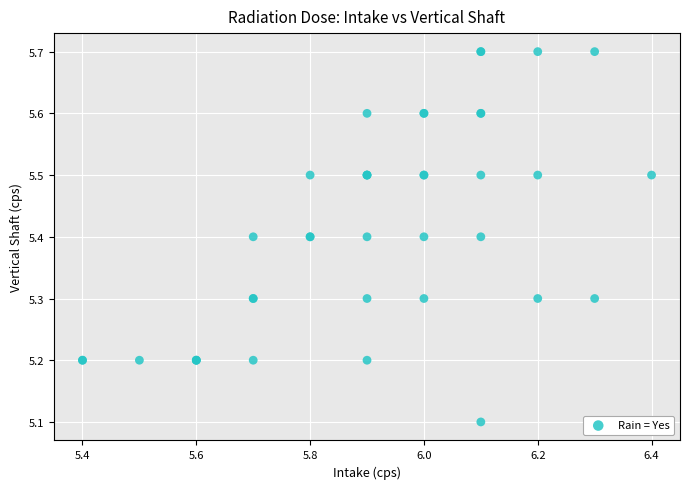

What Y value in the scatter plot is closest to 5?

5.1